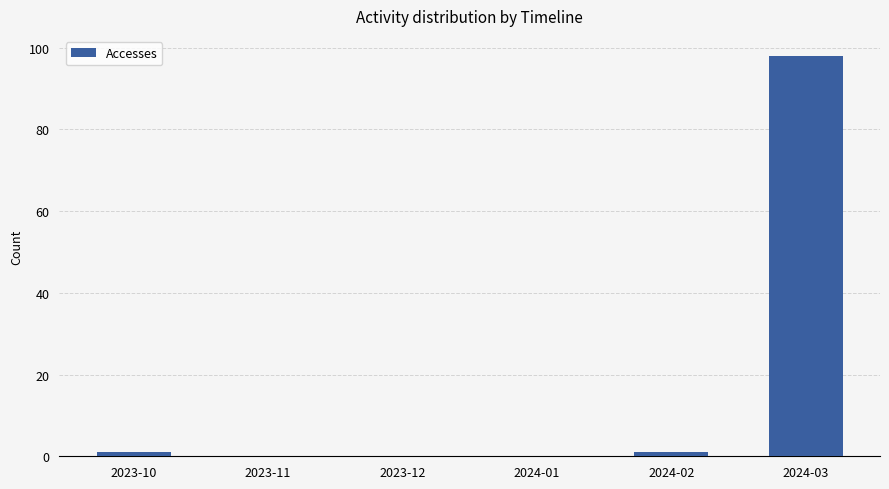

The chart shows a value of 39 at 2023-11. True or false?

False